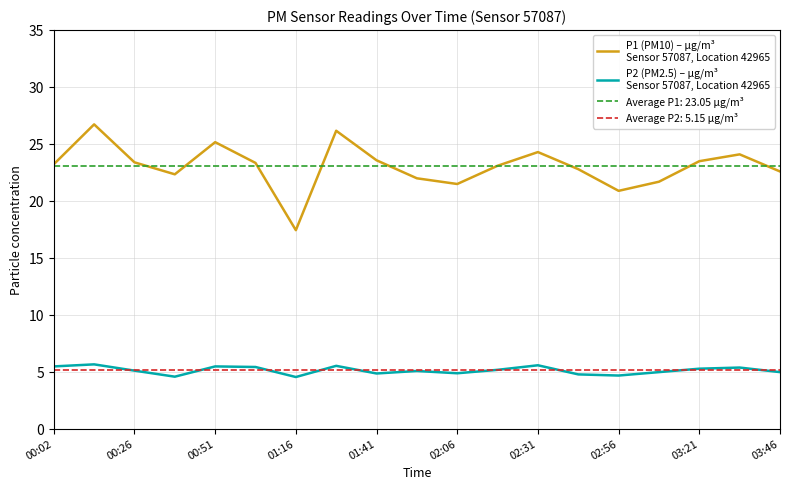

True or false: P2 (PM2.5) – µg/m³
Sensor 57087, Location 42965 has a value of 5.0 at 03:46.

True